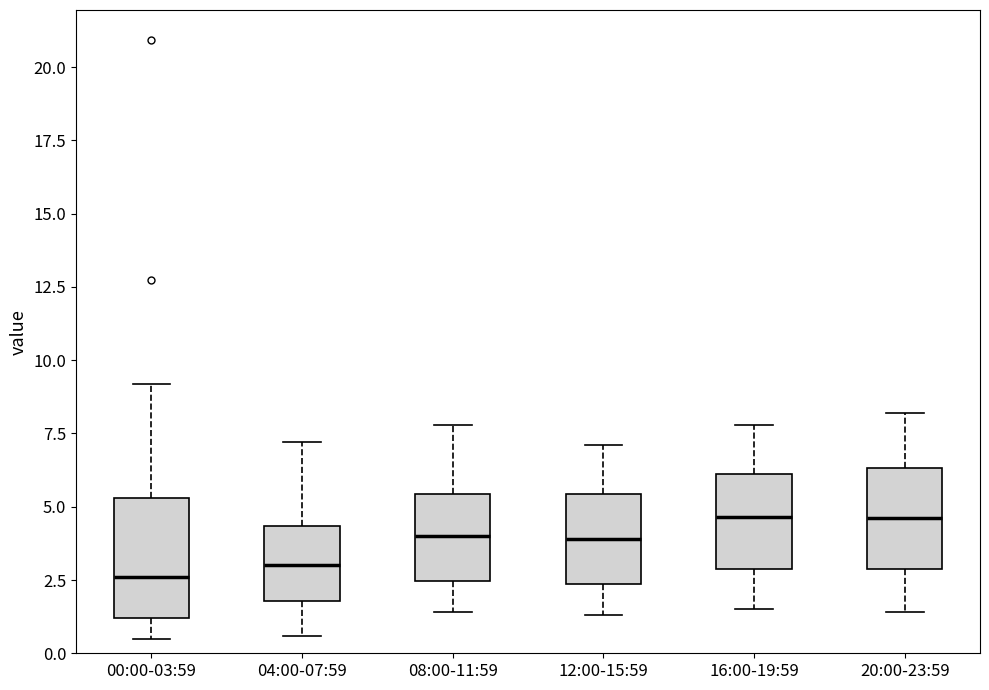

Reading left to right, transcribe this box plot: for each box, give where its median line is, the range the box spans, and where its two whiskers end, as read against the y-axis. The values are not printed on the chart, so give them approximately, as read against the axis.

00:00-03:59: median 2.5, box 1.0 to 5.5, whiskers 0.5 to 9.0
04:00-07:59: median 3.0, box 2.0 to 4.5, whiskers 0.5 to 7.0
08:00-11:59: median 4.0, box 2.5 to 5.5, whiskers 1.5 to 8.0
12:00-15:59: median 4.0, box 2.5 to 5.5, whiskers 1.5 to 7.0
16:00-19:59: median 4.5, box 3.0 to 6.0, whiskers 1.5 to 8.0
20:00-23:59: median 4.5, box 3.0 to 6.5, whiskers 1.5 to 8.0